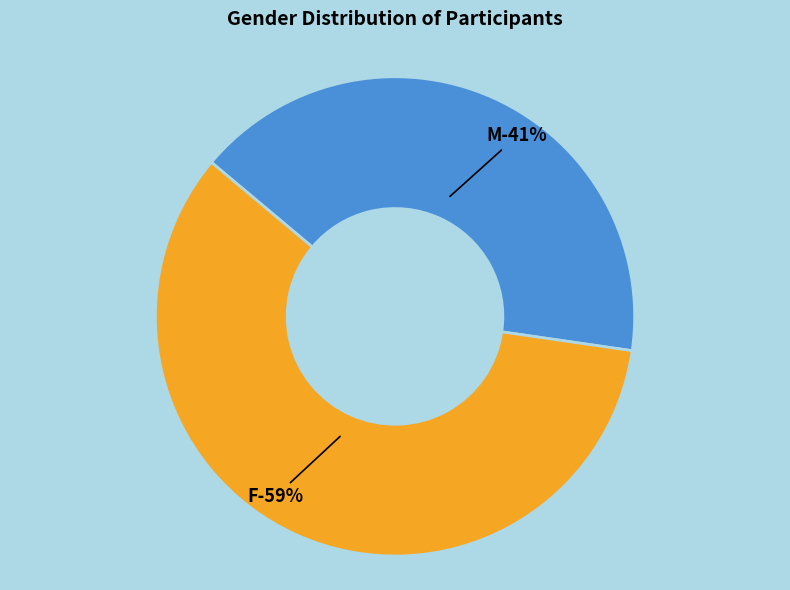

True or false: M accounts for 41% of the total.

True